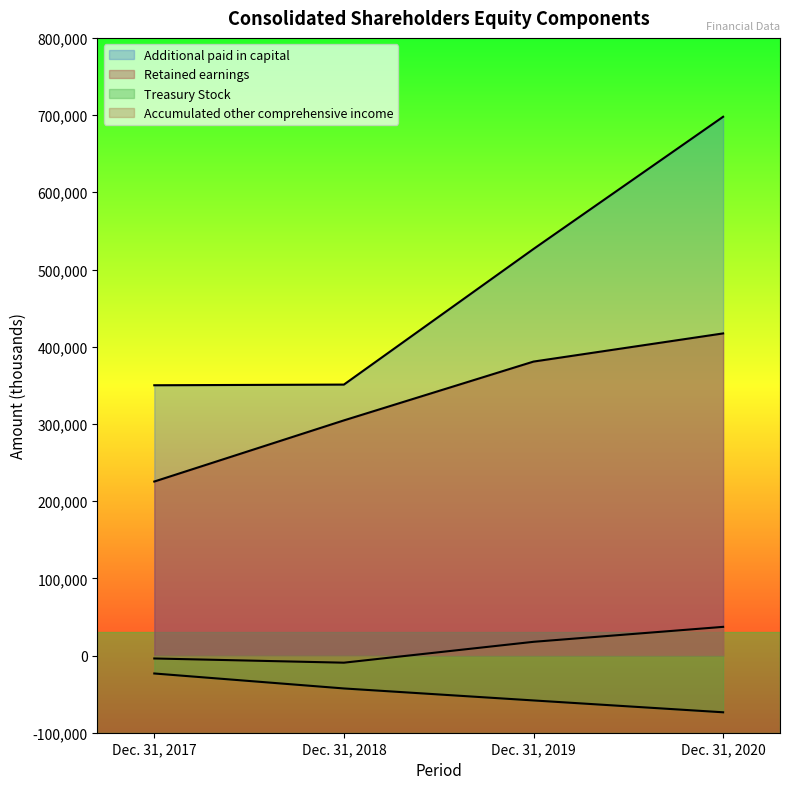

Read the Accumulated other comprehensive income value at Dec. 31, 2018, to the nearest 10.

-9280